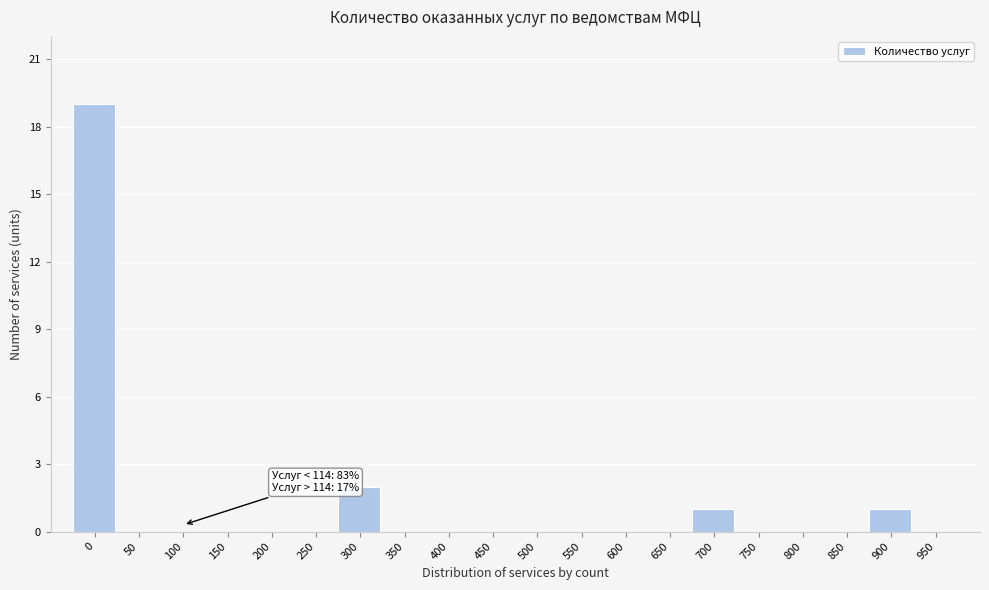

Reading left to right, list all the values displayed in this chart.

0=19	50=0	100=0	150=0	200=0	250=0	300=2	350=0	400=0	450=0	500=0	550=0	600=0	650=0	700=1	750=0	800=0	850=0	900=1	950=0